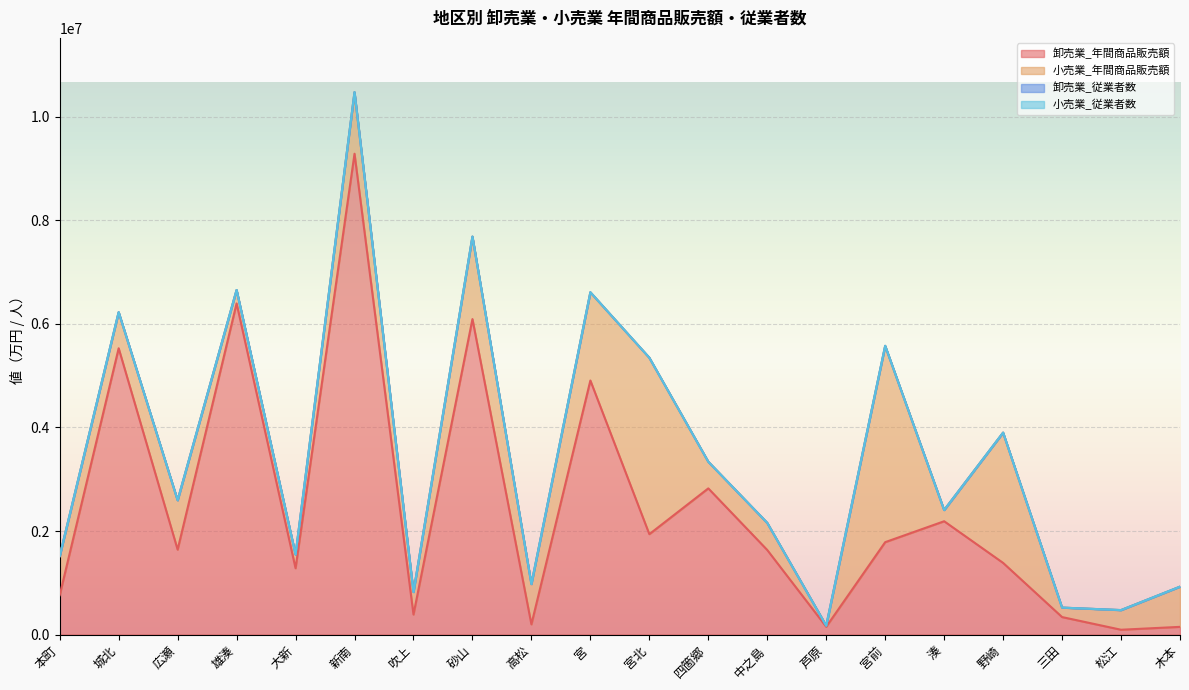

Reading right to left, extract all data points from this chart.

卸売業_年間商品販売額: 木本=148956	松江=93228	三田=337938	野崎=1384045	湊=2188730	宮前=1784742	芦原=150853	中之島=1633288	四箇郷=2823430	宮北=1939192	宮=4907106	高松=197400	砂山=6093668	吹上=387395	新南=9287066	大新=1281004	雄湊=6396409	広瀬=1640377	城北=5529764	本町=760365
小売業_年間商品販売額: 木本=776080	松江=379389	三田=182648	野崎=2515971	湊=216259	宮前=3791464	芦原=21020	中之島=523341	四箇郷=514573	宮北=3407305	宮=1703713	高松=777742	砂山=1591970	吹上=434186	新南=1188753	大新=264374	雄湊=259095	広瀬=953729	城北=696738	本町=754946
卸売業_従業者数: 木本=20	松江=50	三田=57	野崎=264	湊=153	宮前=315	芦原=35	中之島=196	四箇郷=141	宮北=245	宮=380	高松=74	砂山=560	吹上=89	新南=340	大新=278	雄湊=148	広瀬=314	城北=477	本町=158
小売業_従業者数: 木本=445	松江=150	三田=190	野崎=1188	湊=108	宮前=1387	芦原=38	中之島=414	四箇郷=288	宮北=1059	宮=924	高松=512	砂山=629	吹上=279	新南=721	大新=242	雄湊=320	広瀬=473	城北=554	本町=551